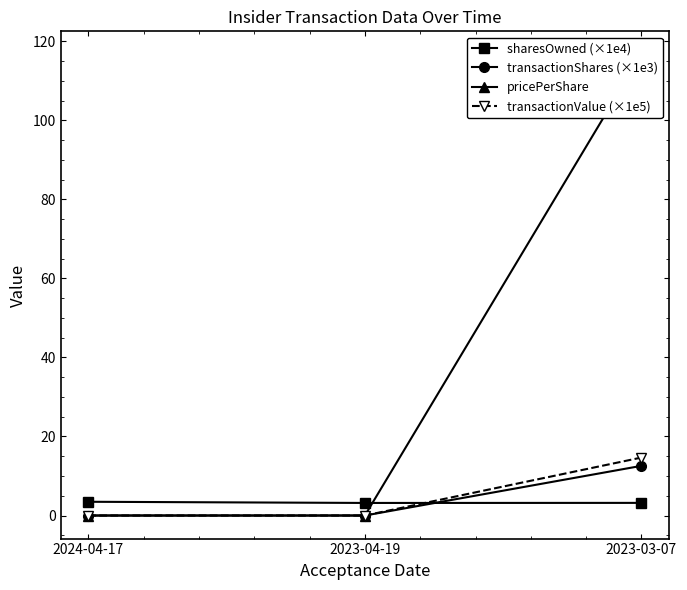

Is this an area chart (filled region under the line)?

No